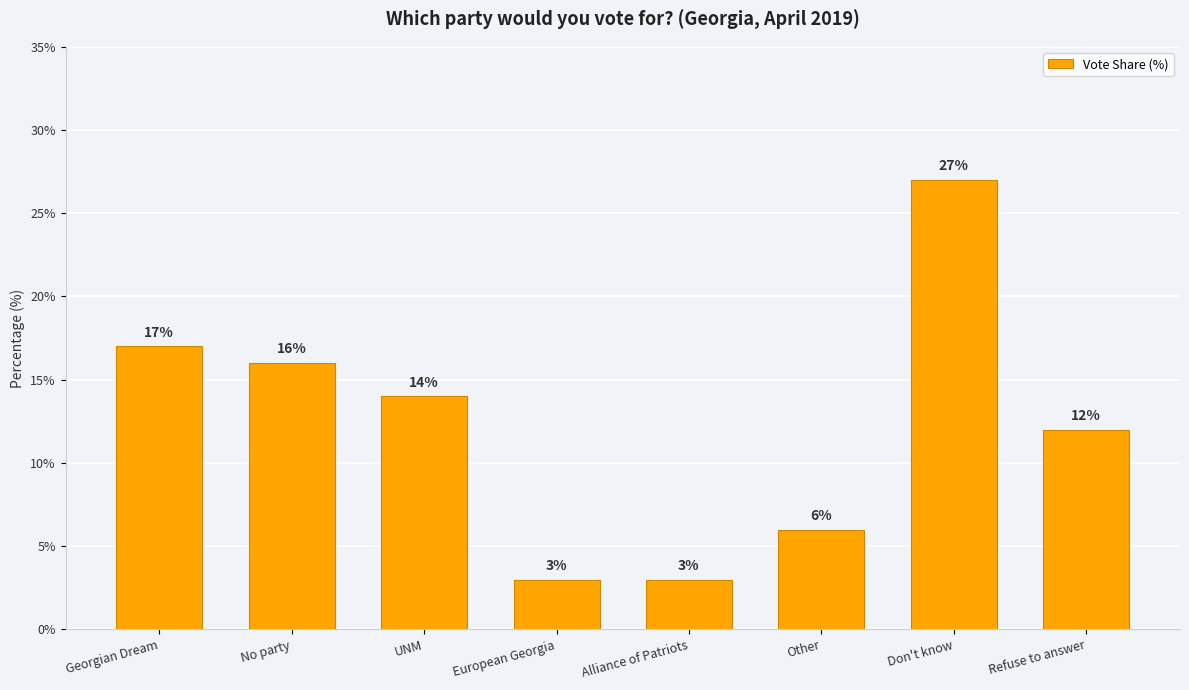

What is the sum of all values?

98